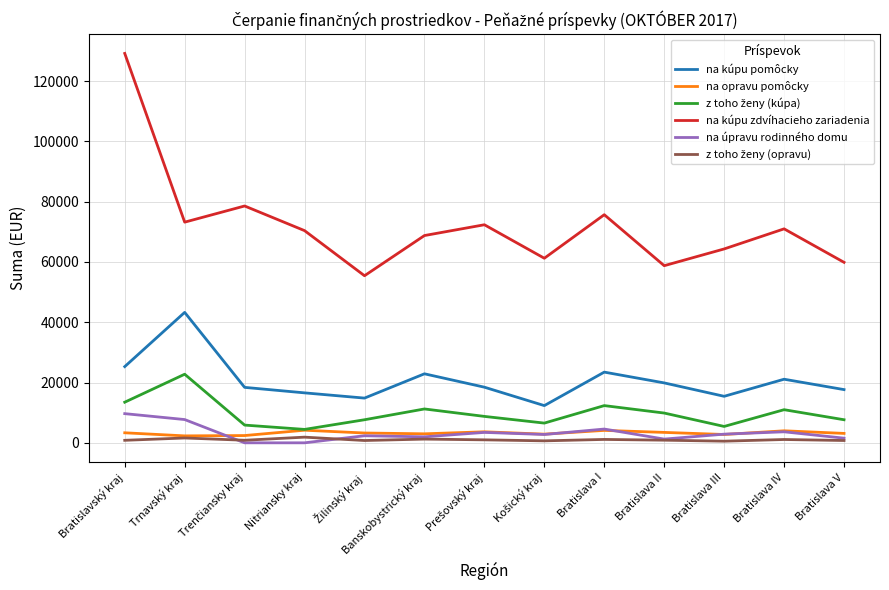

Which series has the widest spread of values?

na kúpu zdvíhacieho zariadenia